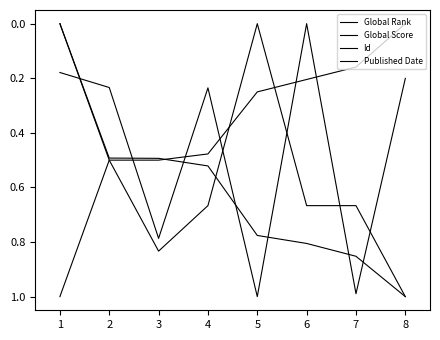

How many lines are shown in the chart?

4